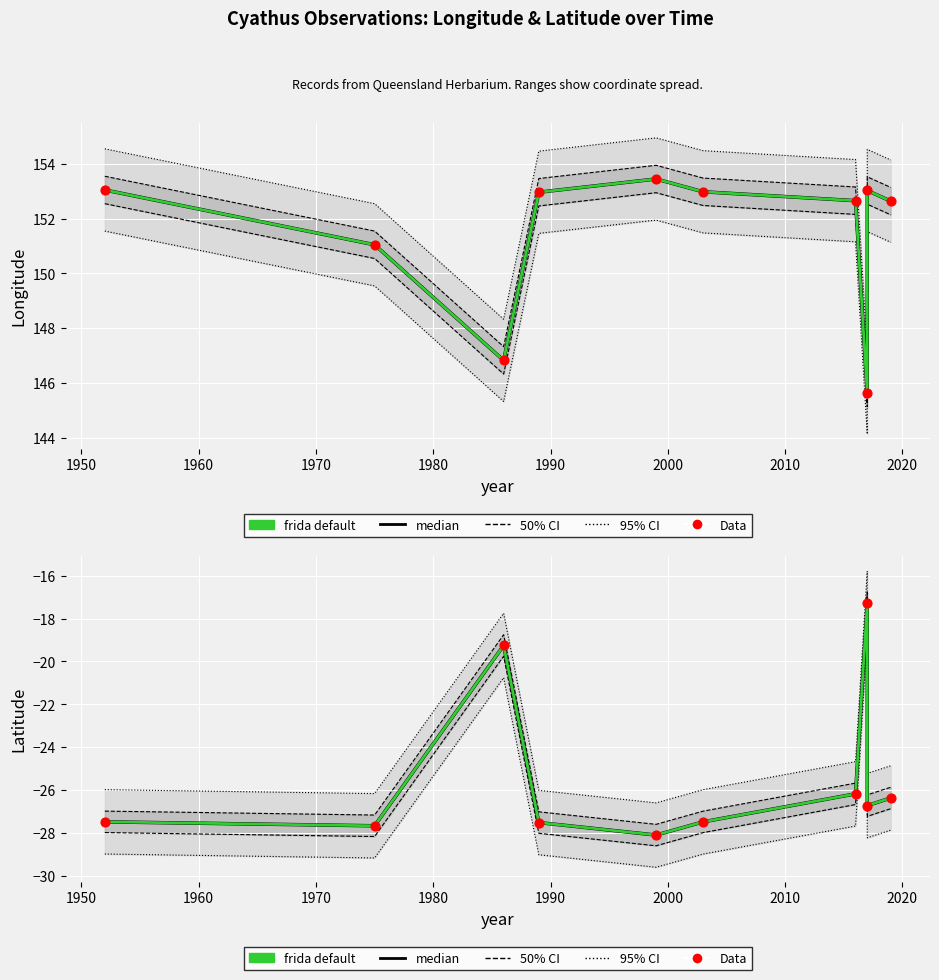

What is the total value across all series at 2020?

-131.6